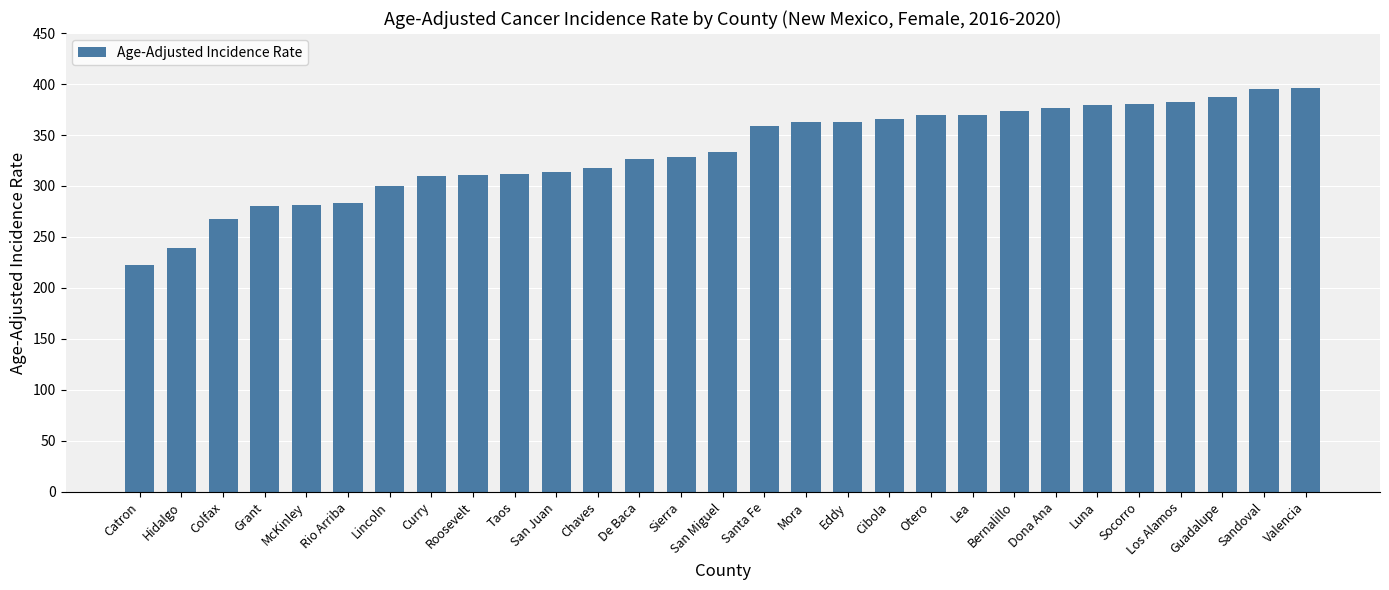

The chart shows a value of 370.1 at Lea. True or false?

True